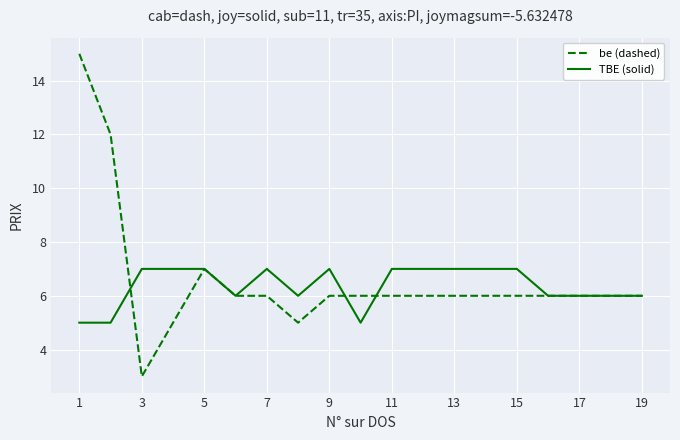

Rank the series by their maximum value, from highest to lowest.

be (dashed), TBE (solid)